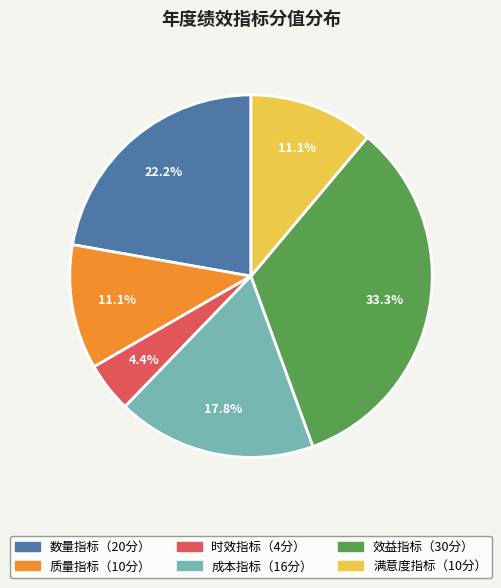

Does any single category account for the majority?

No